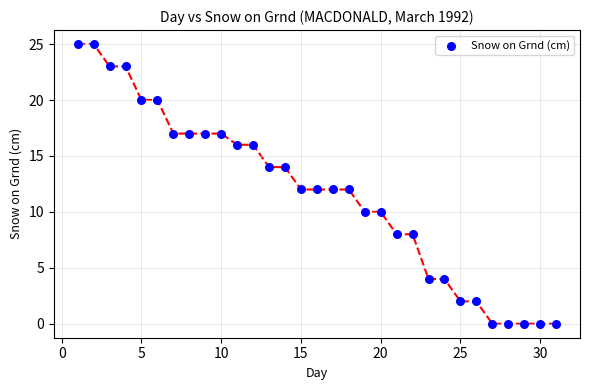

What is the range of Y values (max minus min)?

25